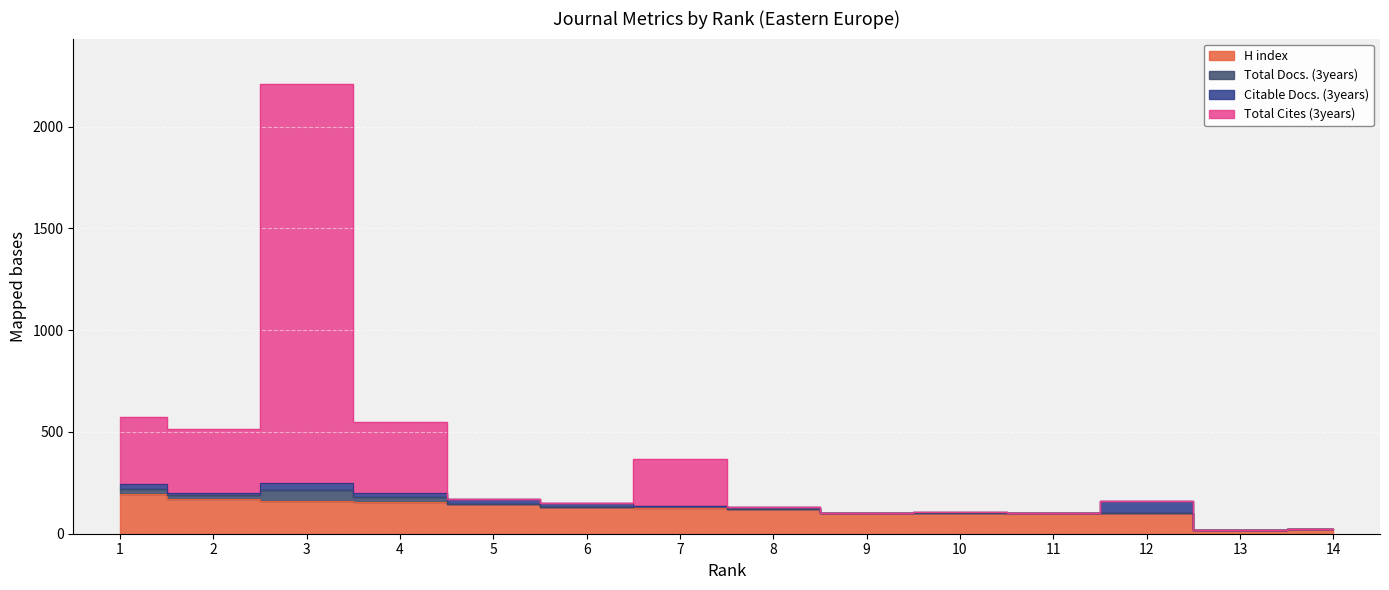

True or false: Total Cites (3years) and H index cross at least once.

False